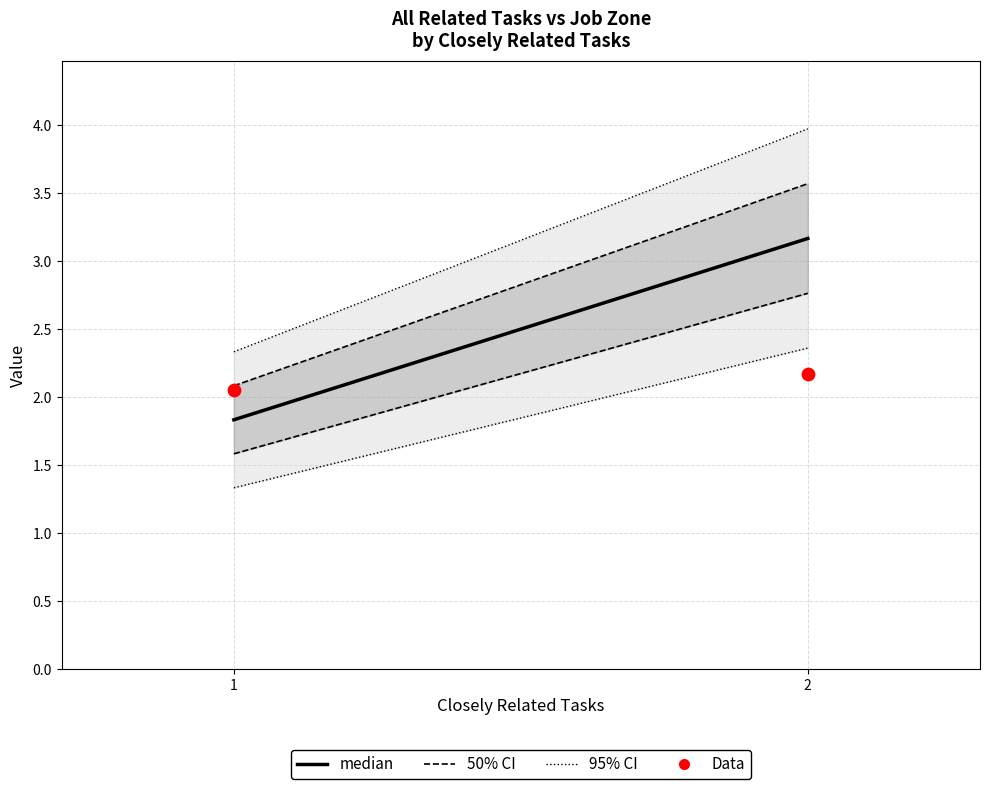

What is the average Y value?

2.1